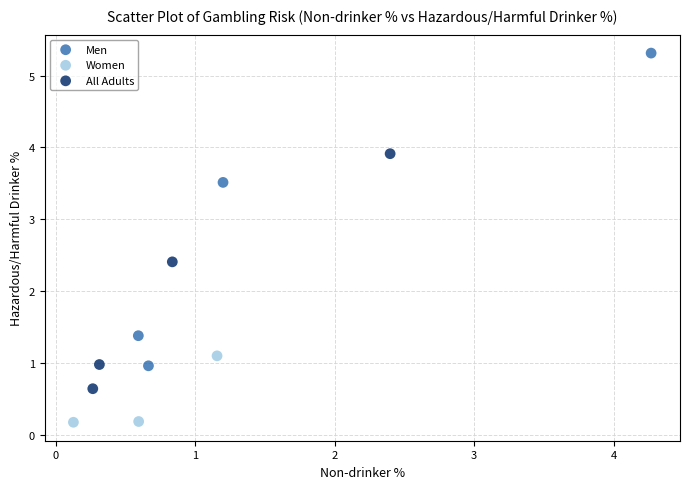

Which series reaches the minimum Y coordinate?

Women